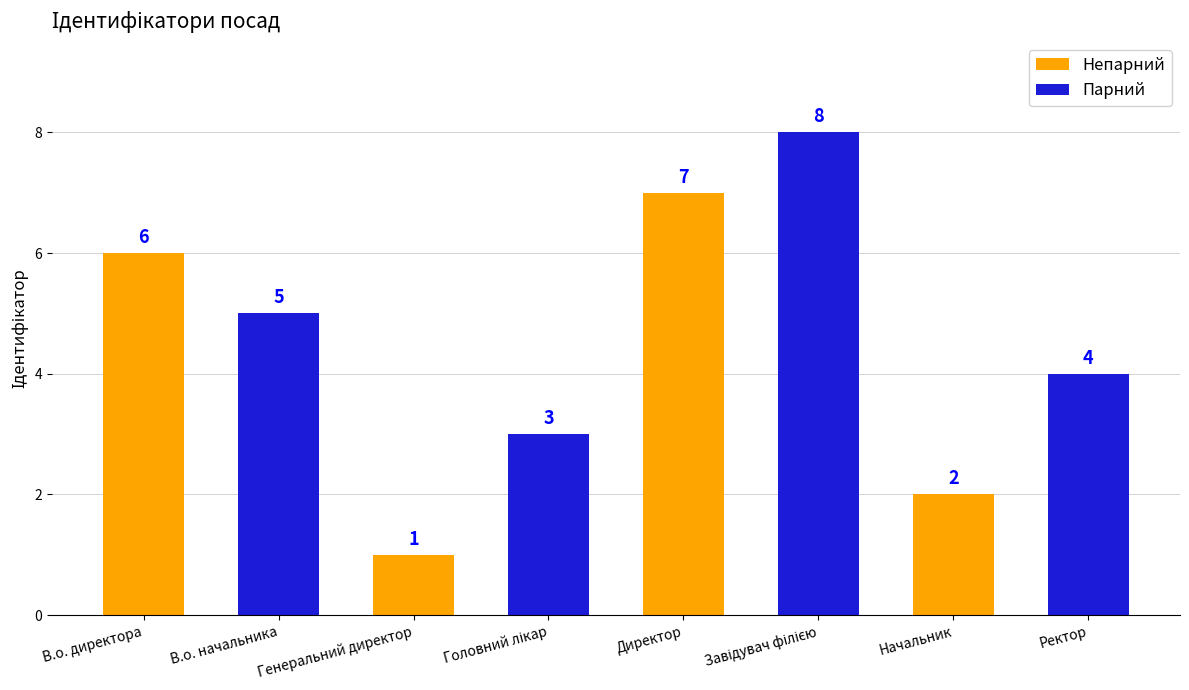

The value at Директор is 12. True or false?

False